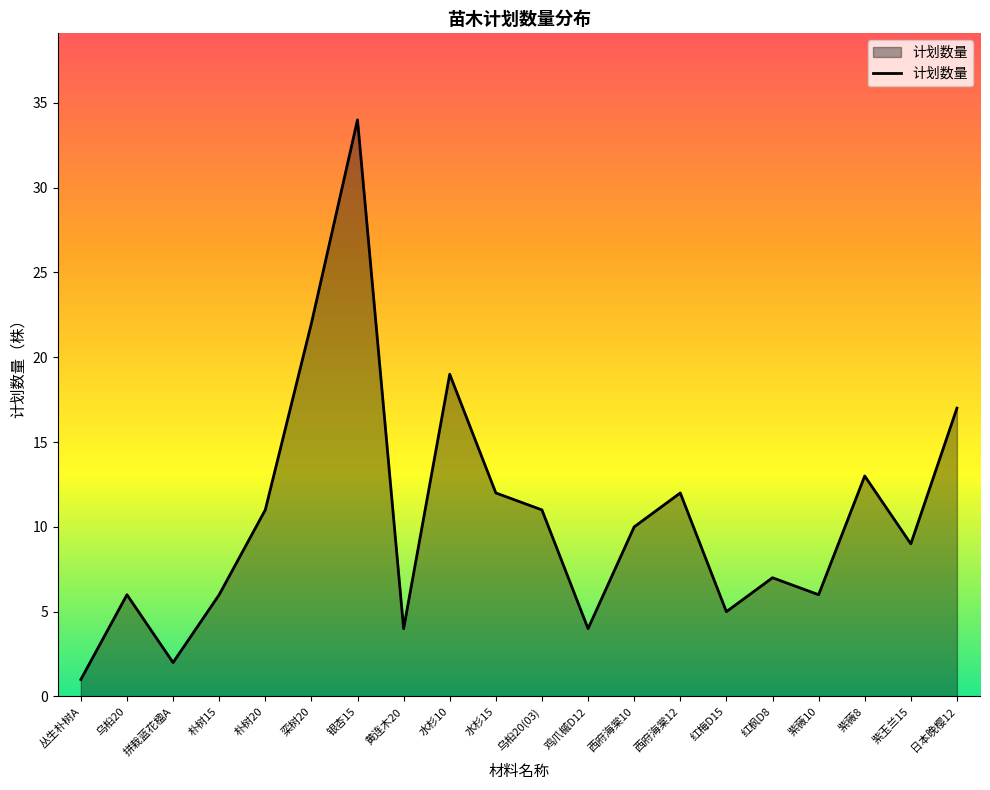

The value at 丛生朴树A is 1. True or false?

True